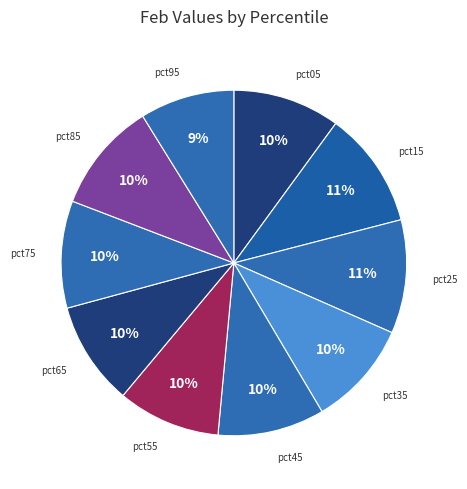

How many segments does this pie chart have?

10